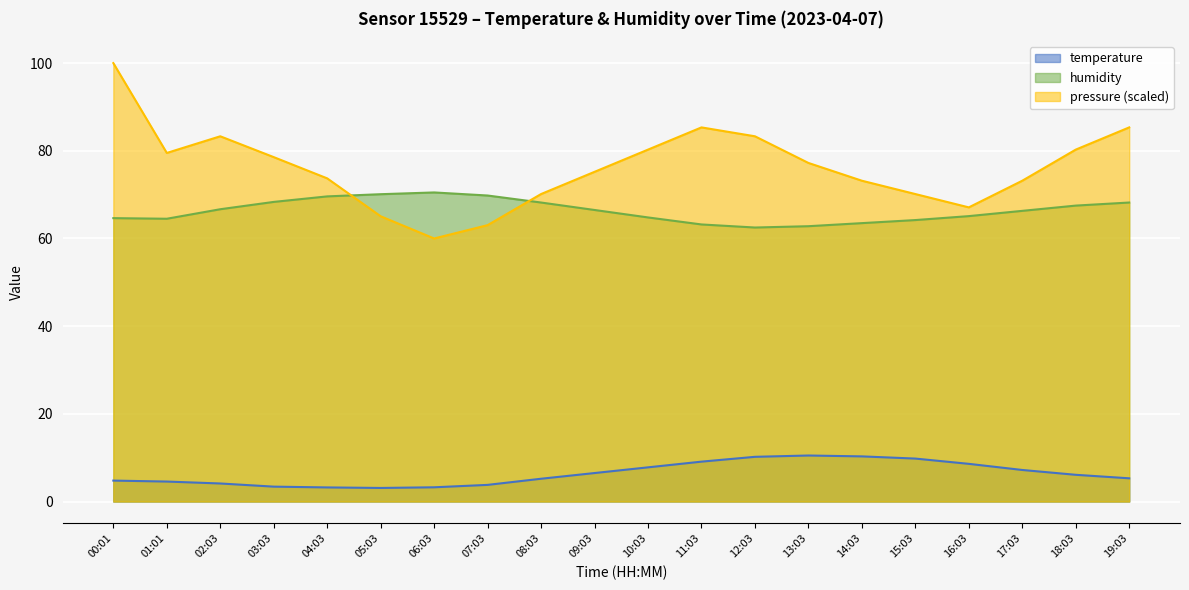

Which series ends up on top after the final intersection of humidity and pressure_norm?

pressure_norm